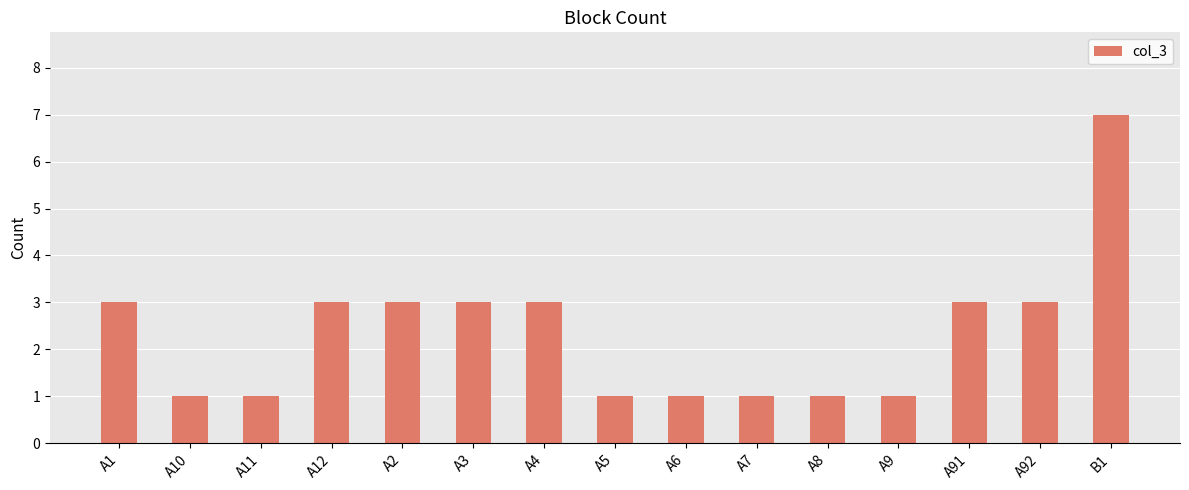

What is the sum of the values at A11 and A5?

2